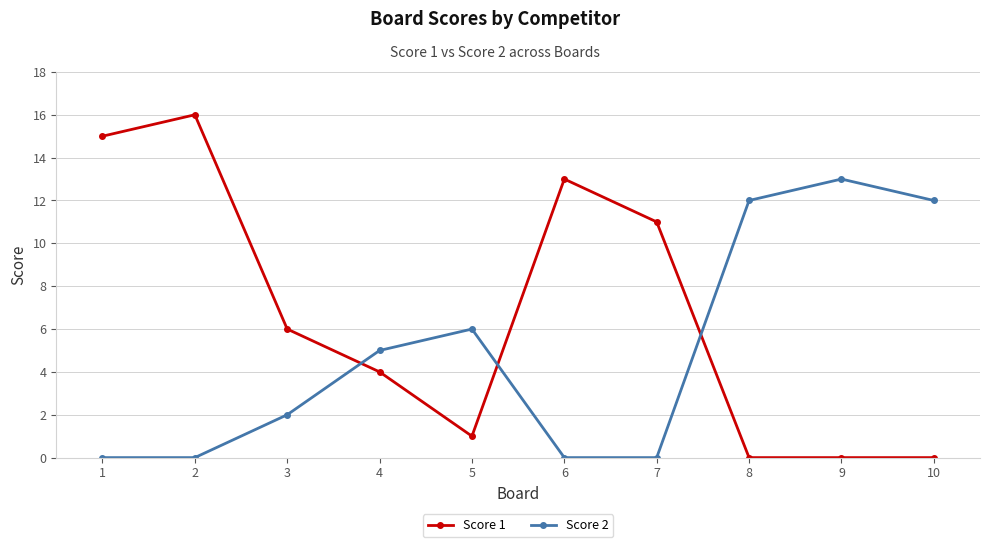

Is it true that Score 2 equals 7 at 1?

False